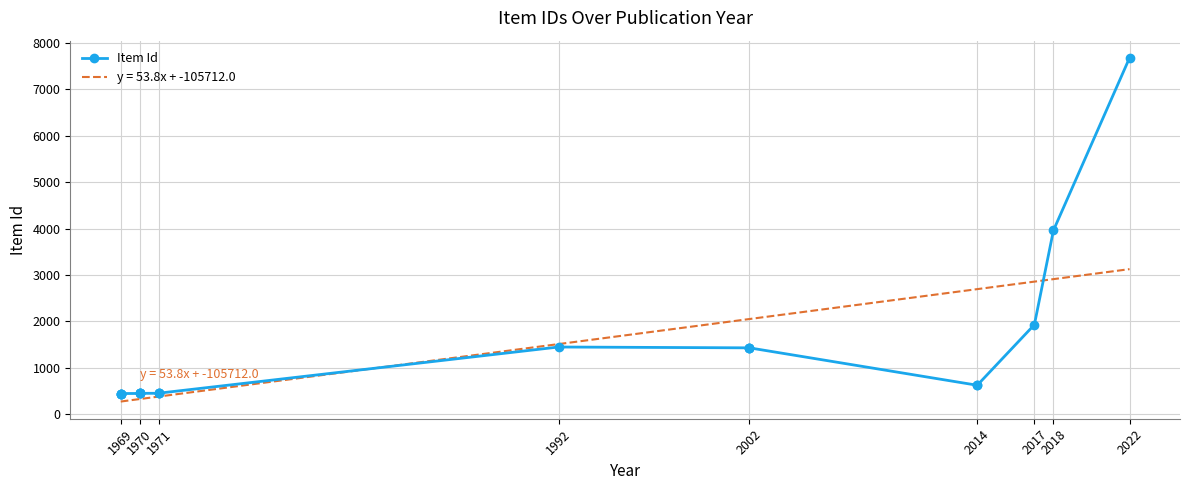

What is the maximum value shown in the chart?

7677